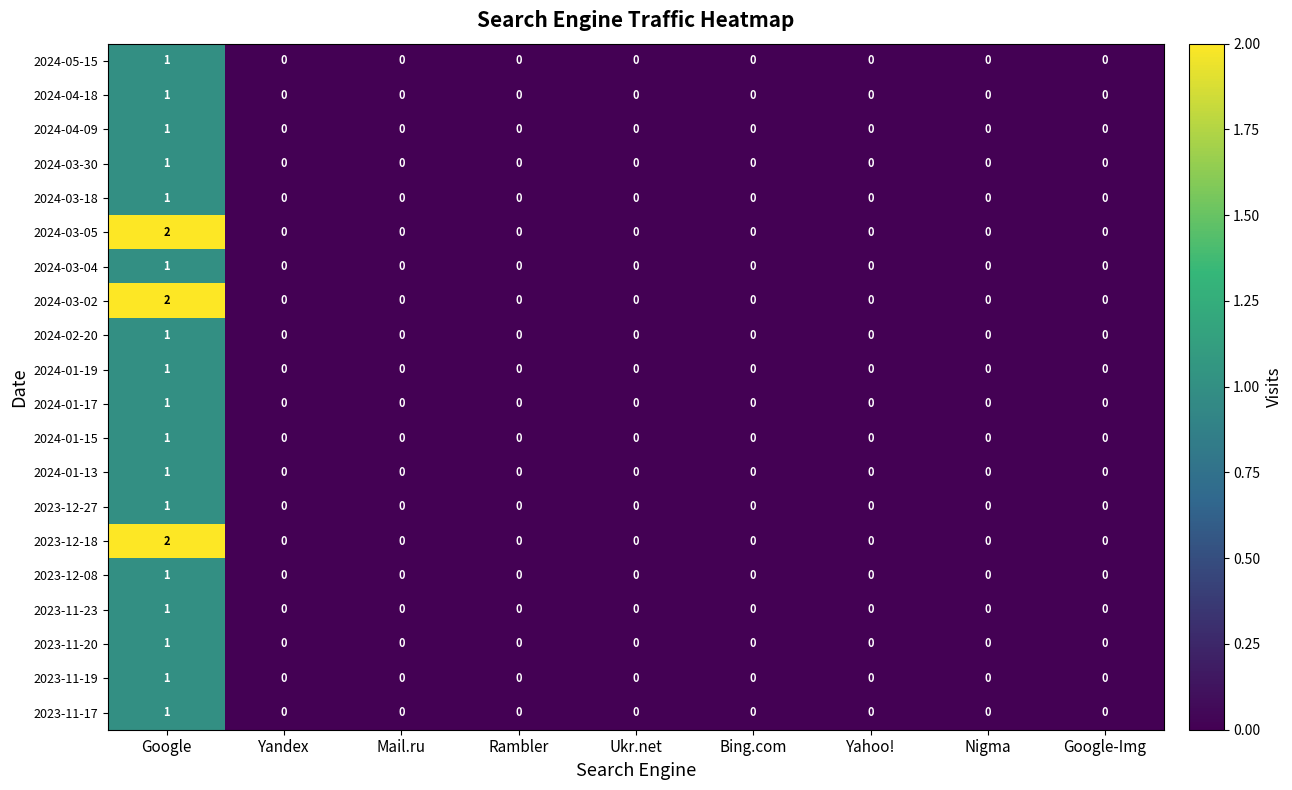

Count the 2024-01-19 values in the range 0 to 1.

9